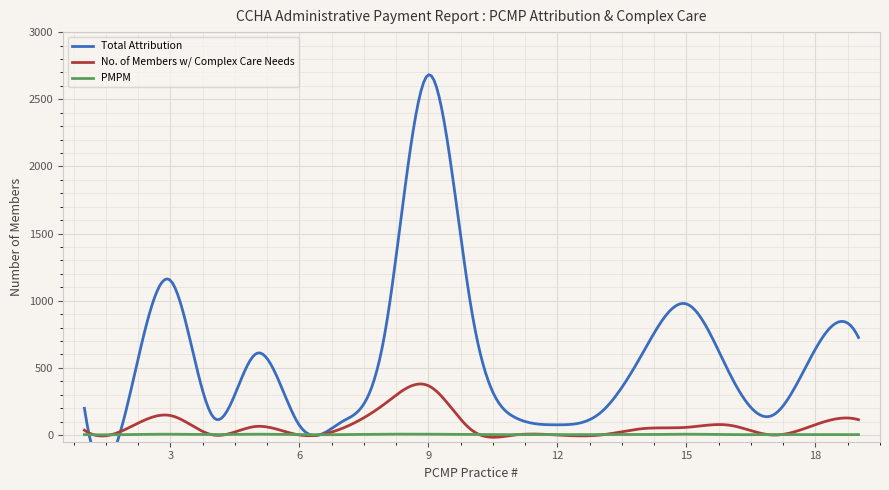

Between 5 and 12, which series saw the biggest shift?

Total Attribution